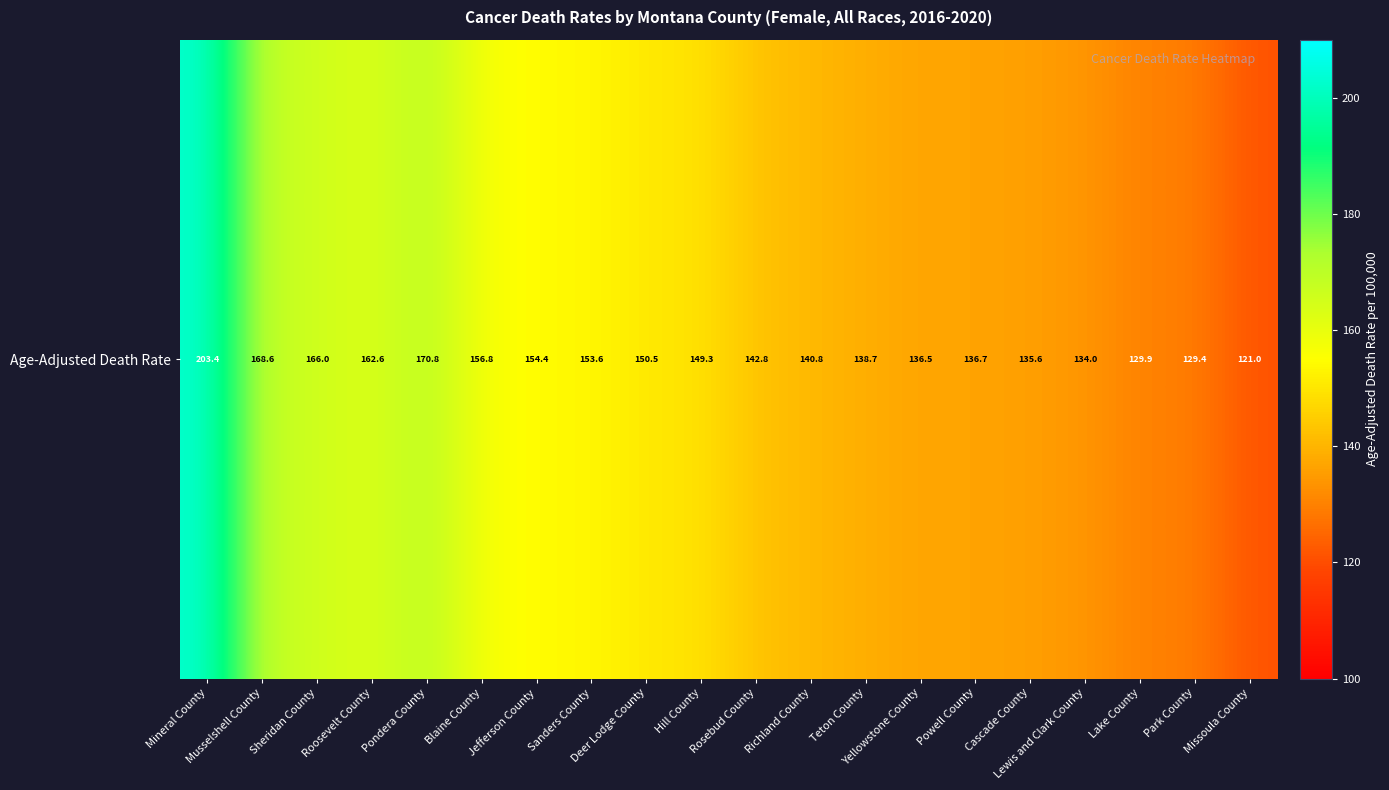

The value at Blaine County is 156.8. True or false?

True